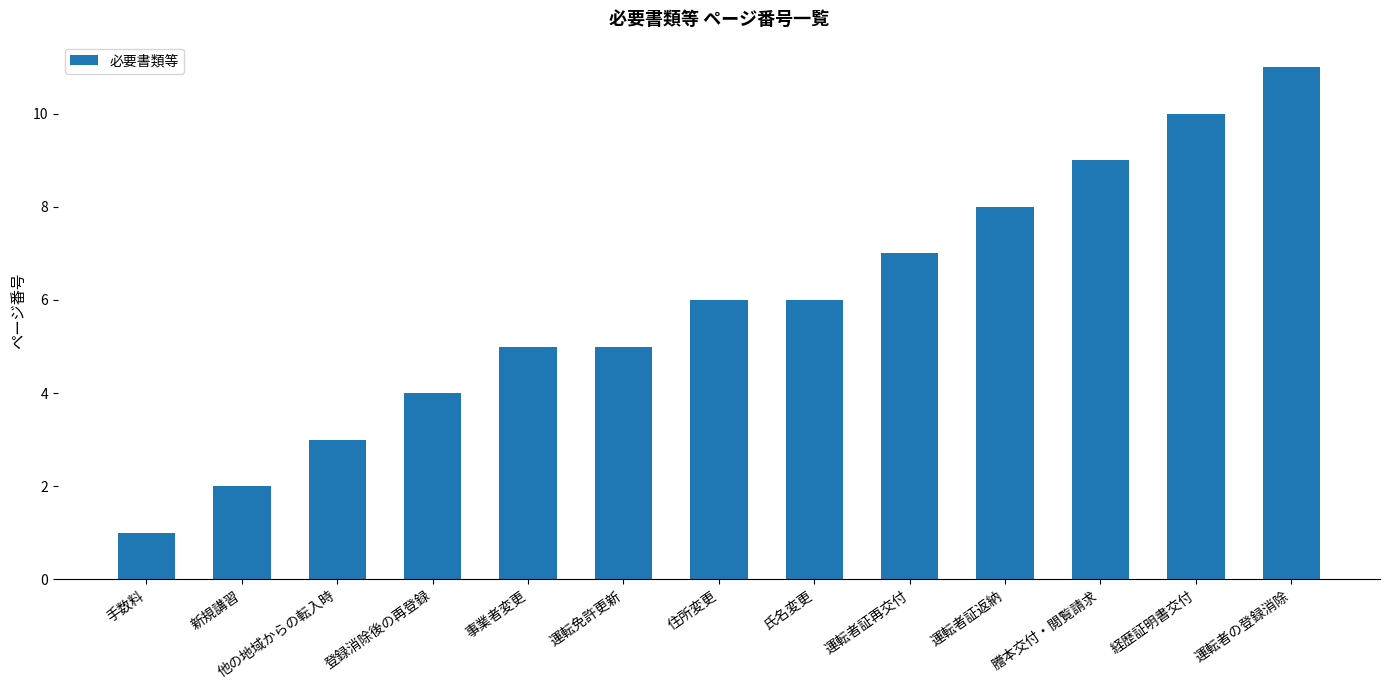

Reading right to left, what are all the values shown in this chart?

運転者の登録消除=11	経歴証明書交付=10	謄本交付・閲覧請求=9	運転者証返納=8	運転者証再交付=7	氏名変更=6	住所変更=6	運転免許更新=5	事業者変更=5	登録消除後の再登録=4	他の地域からの転入時=3	新規講習=2	手数料=1